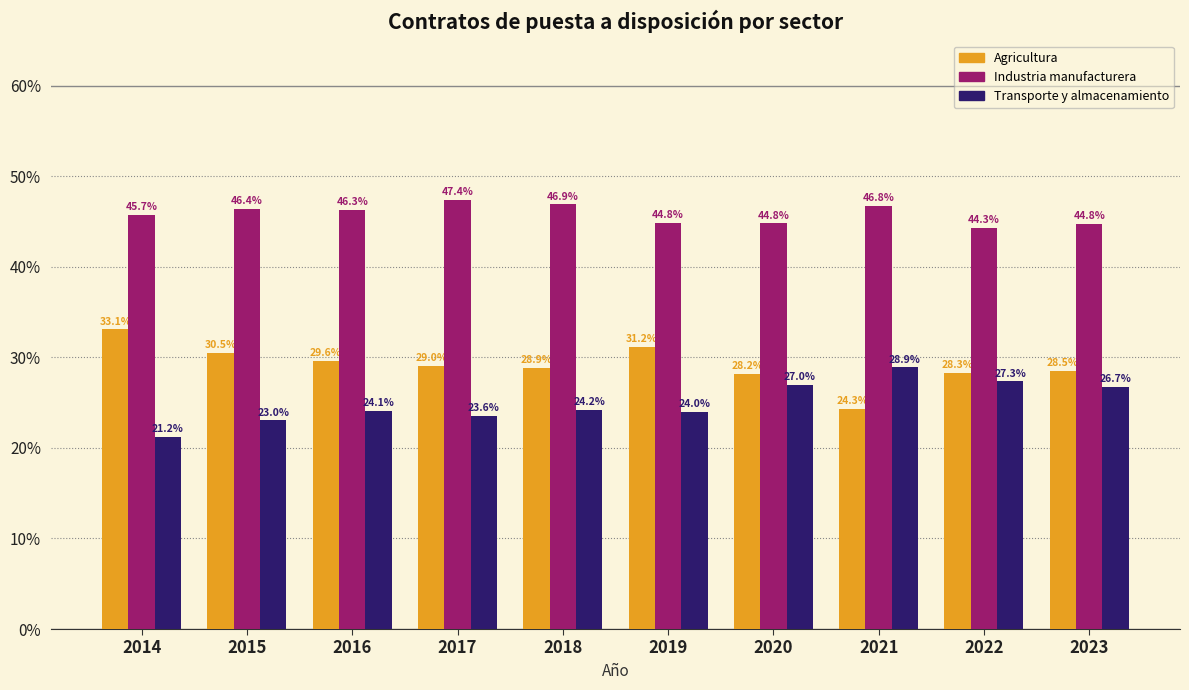

Reading left to right, extract all data points from this chart.

Agricultura: 2014=33.1	2015=30.5	2016=29.6	2017=29.0	2018=28.9	2019=31.2	2020=28.2	2021=24.3	2022=28.3	2023=28.5
Industria manufacturera: 2014=45.7	2015=46.4	2016=46.3	2017=47.4	2018=46.9	2019=44.8	2020=44.8	2021=46.8	2022=44.3	2023=44.8
Transporte y almacenamiento: 2014=21.2	2015=23.0	2016=24.1	2017=23.6	2018=24.2	2019=24.0	2020=27.0	2021=28.9	2022=27.3	2023=26.7